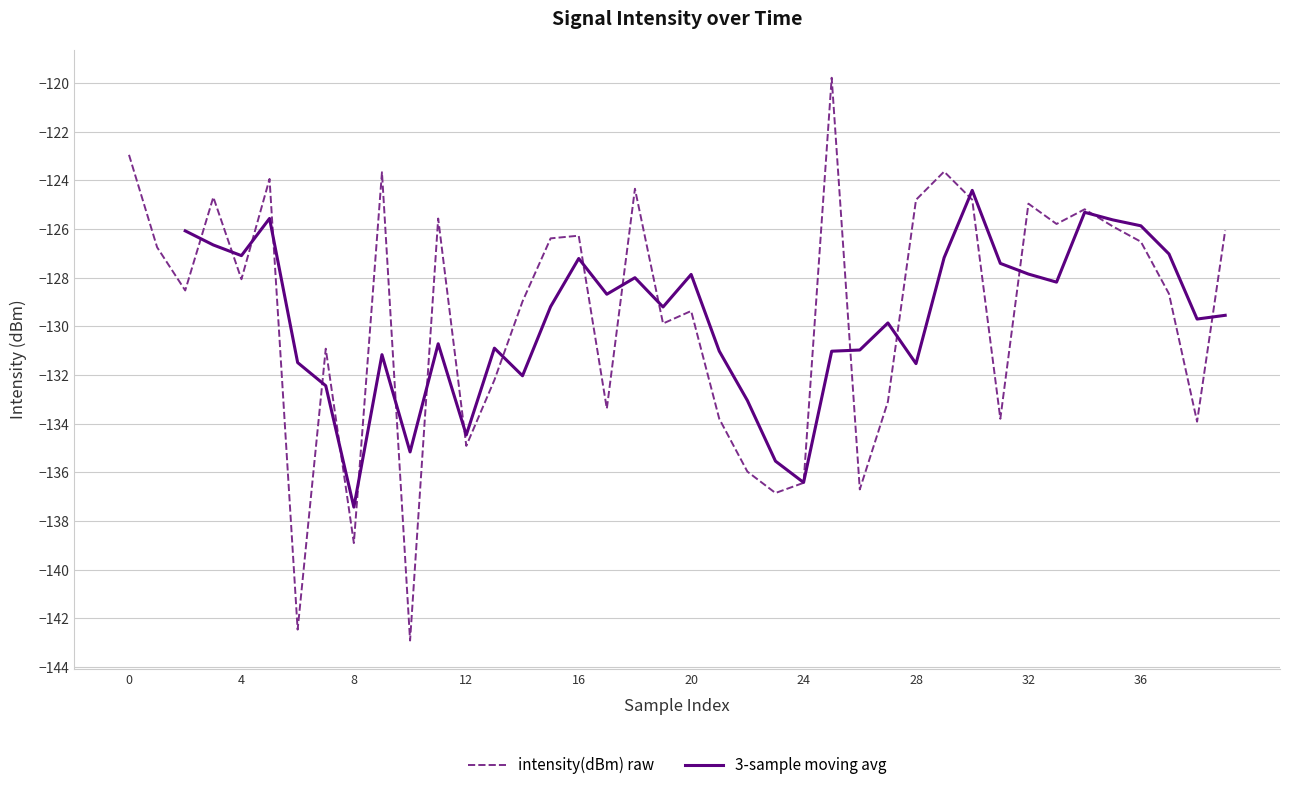

The intensity(dBm) raw series shows -126.3 at 16. True or false?

True